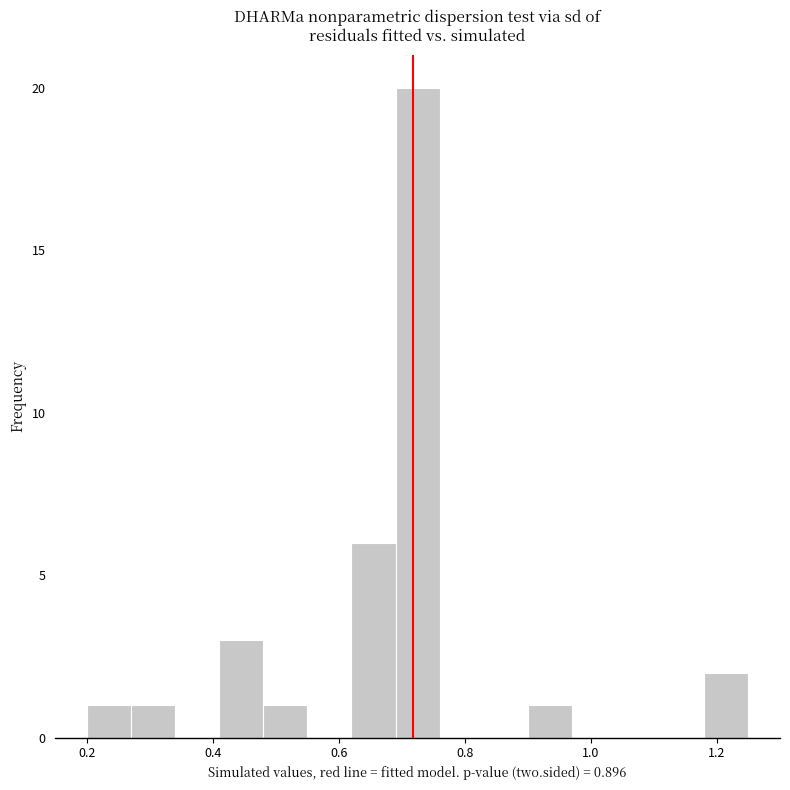

Read against the x-axis, roughly where is the centre of the tallest bar?

0.72